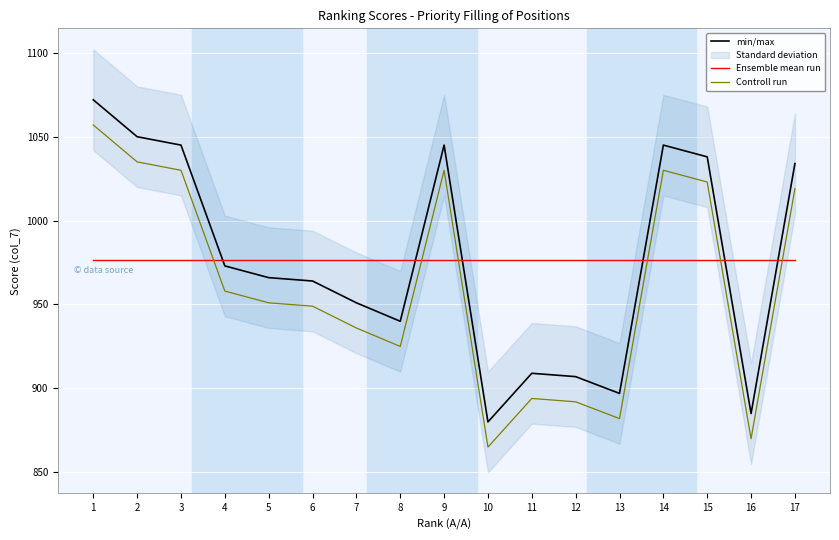

How many times do Controll run and Ensemble mean run cross each other?

6